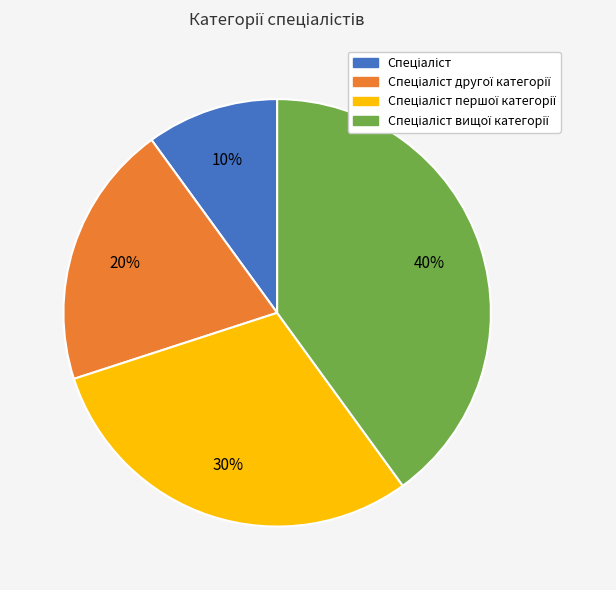

Does any single category account for the majority?

No